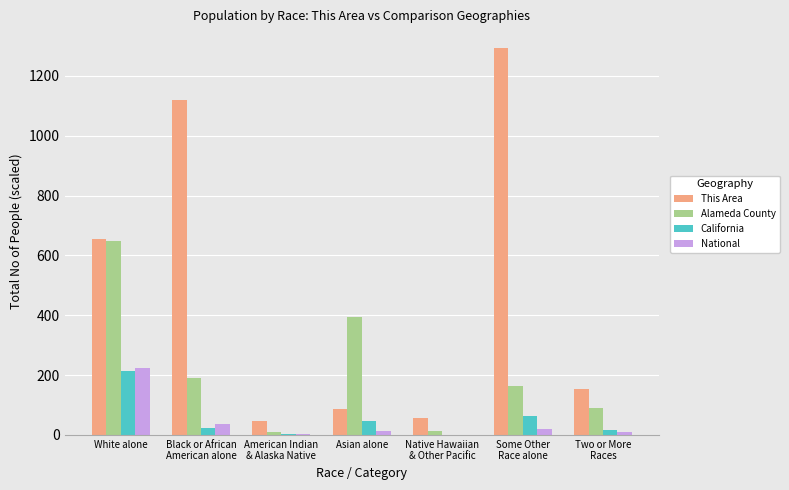

What is the highest value of the National series?

223